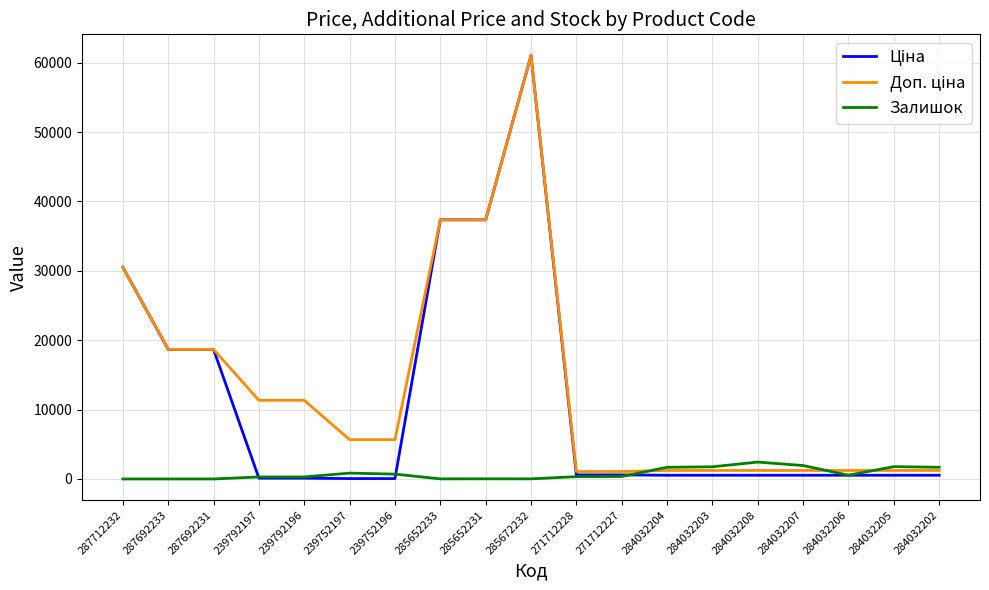

The value of Залишок at 284032205 is 1775.0. True or false?

True